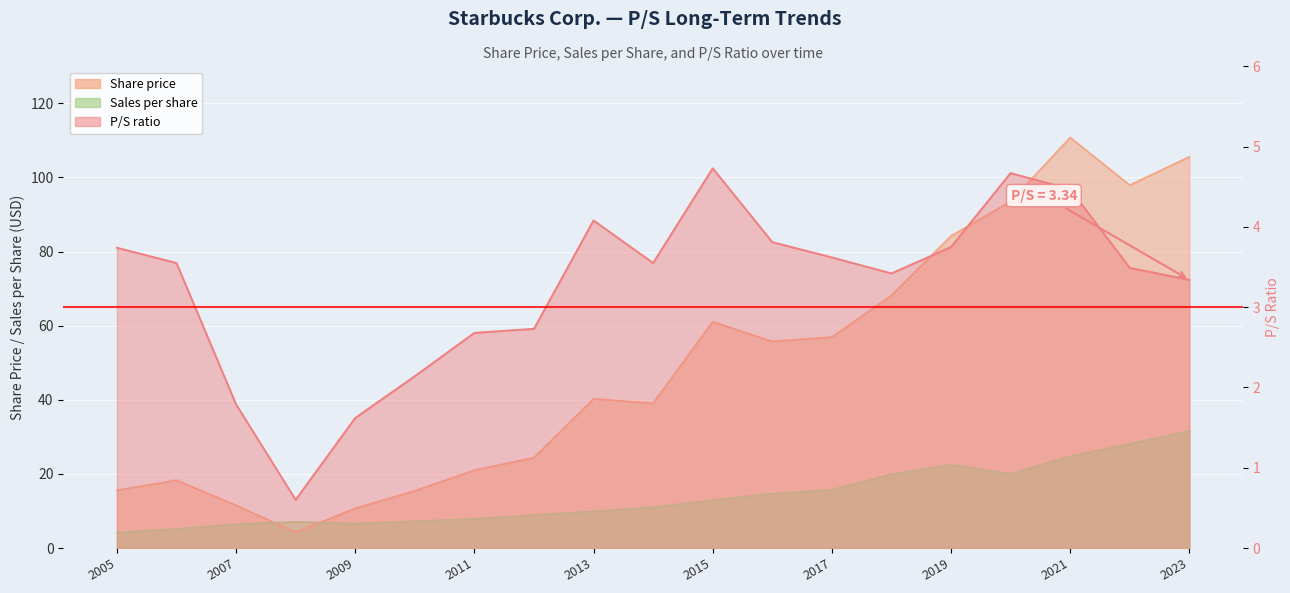

At which label is Share price closest to 57?

2017